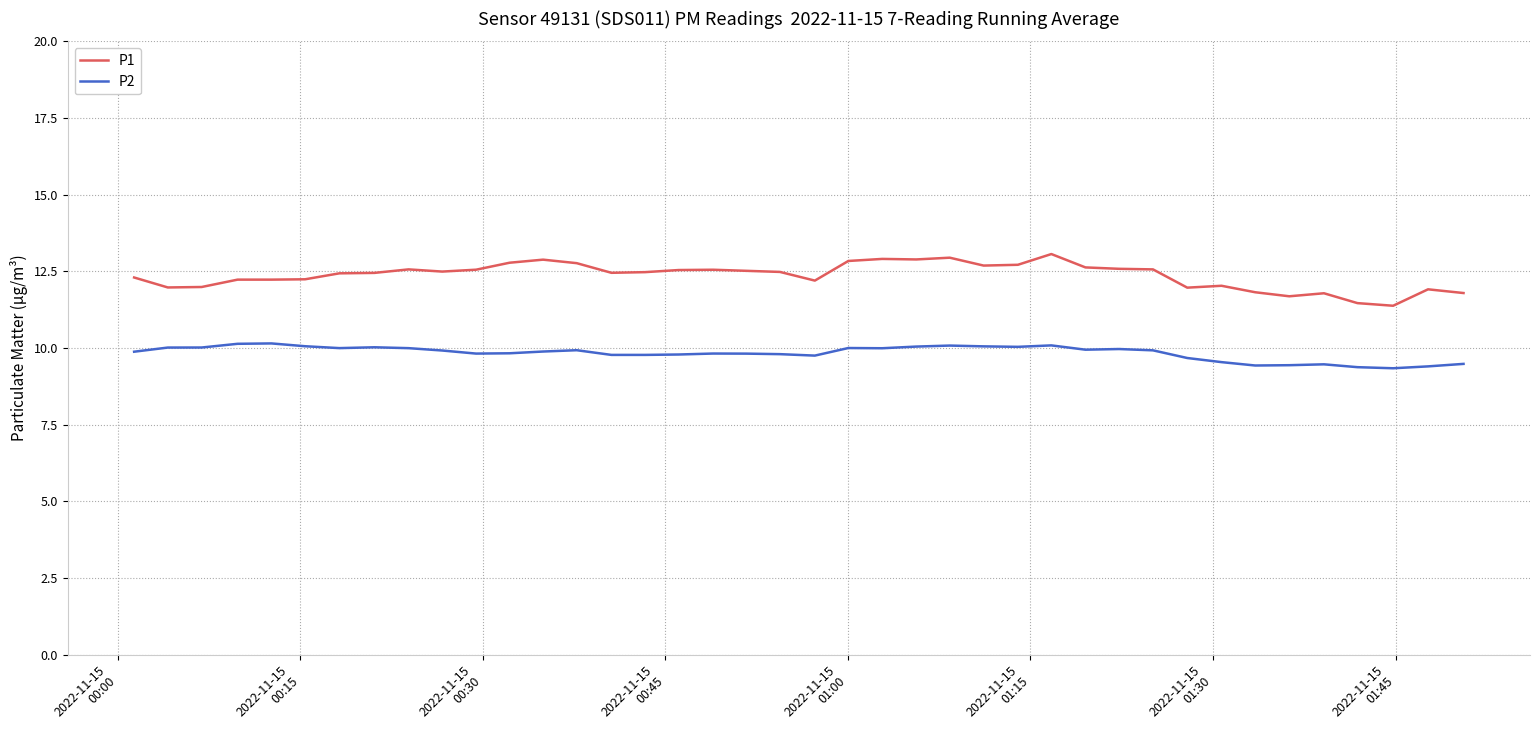

Which series has the largest range (max minus min)?

P1